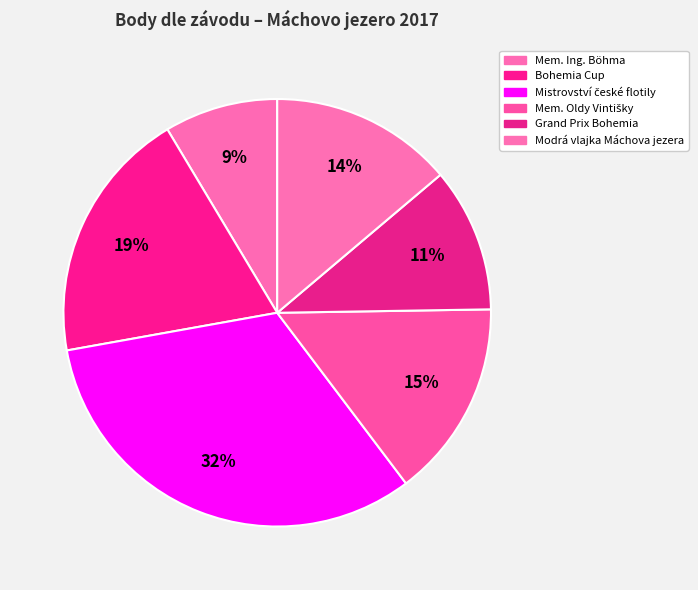

To the nearest percent, what portion does Mem. Ing. Böhma represent?

9%